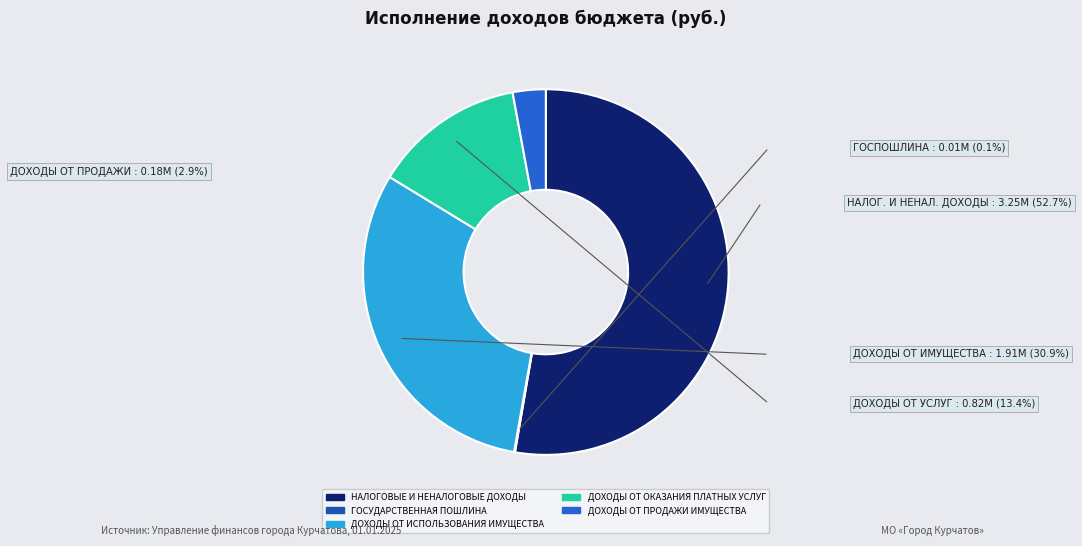

True or false: НАЛОГОВЫЕ И НЕНАЛОГОВЫЕ ДОХОДЫ accounts for 53% of the total.

True